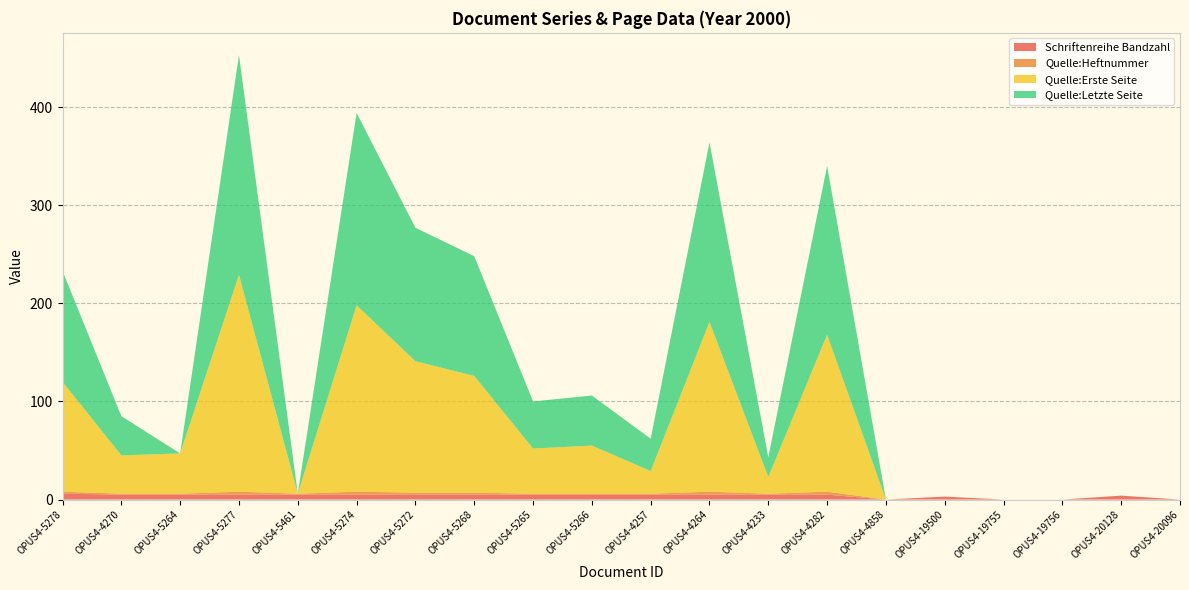

Reading left to right, transcribe all the data shown in this chart.

Schriftenreihe Bandzahl: 6	5	5	5	5	5	5	5	5	5	5	5	5	5	0	3	0	0	4	0
Quelle:Heftnummer: 2	1	1	3	1	3	2	2	1	1	1	3	1	3	0	0	0	0	0	0
Quelle:Erste Seite: 112	39	41	221	0	190	134	119	46	49	23	173	17	160	0	0	0	0	0	0
Quelle:Letzte Seite: 113	40	0	224	0	196	136	122	48	51	33	183	20	172	0	0	0	0	0	0